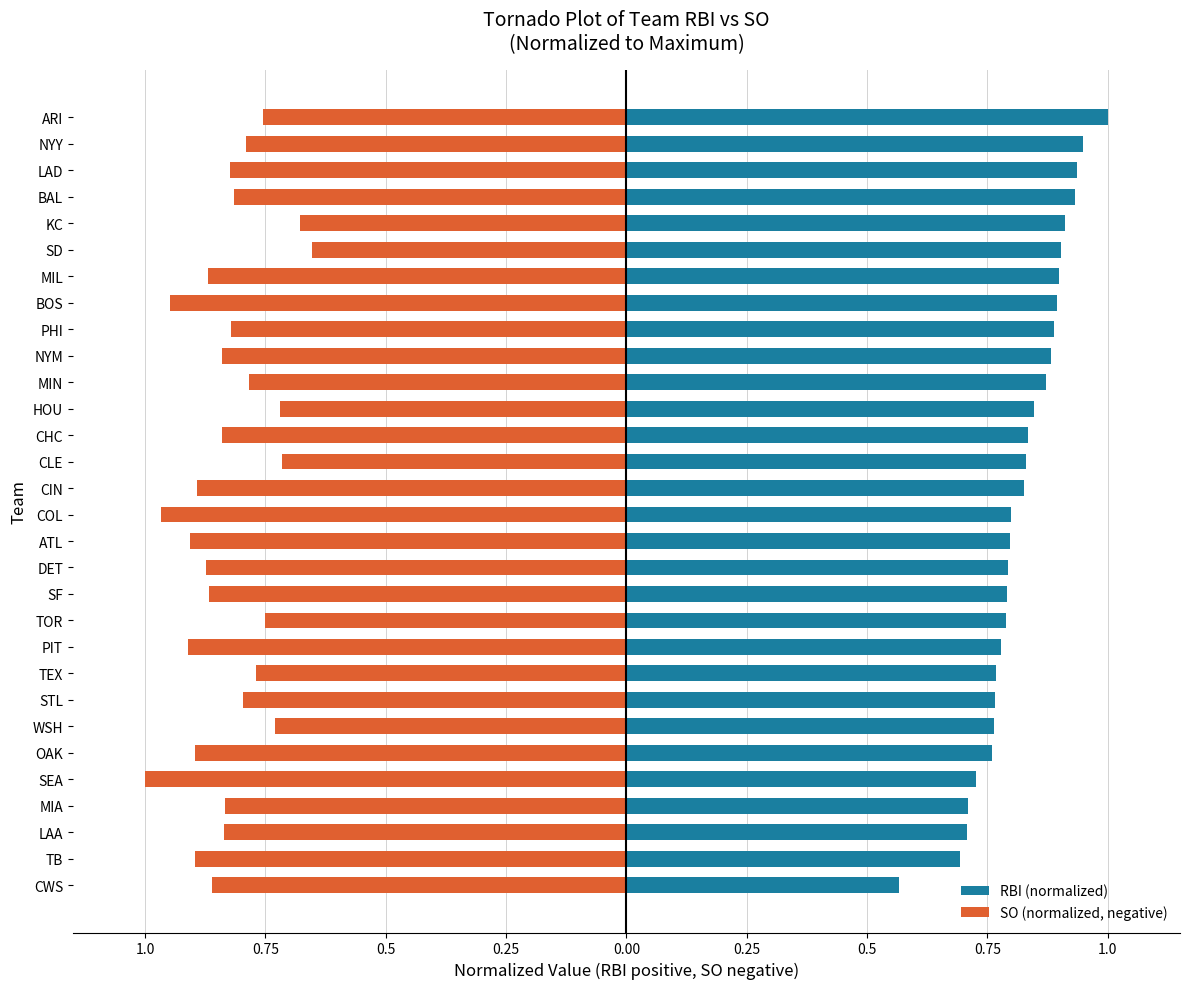

What is the difference between the maximum and minimum values in the SO (normalized, negative) series?

0.3